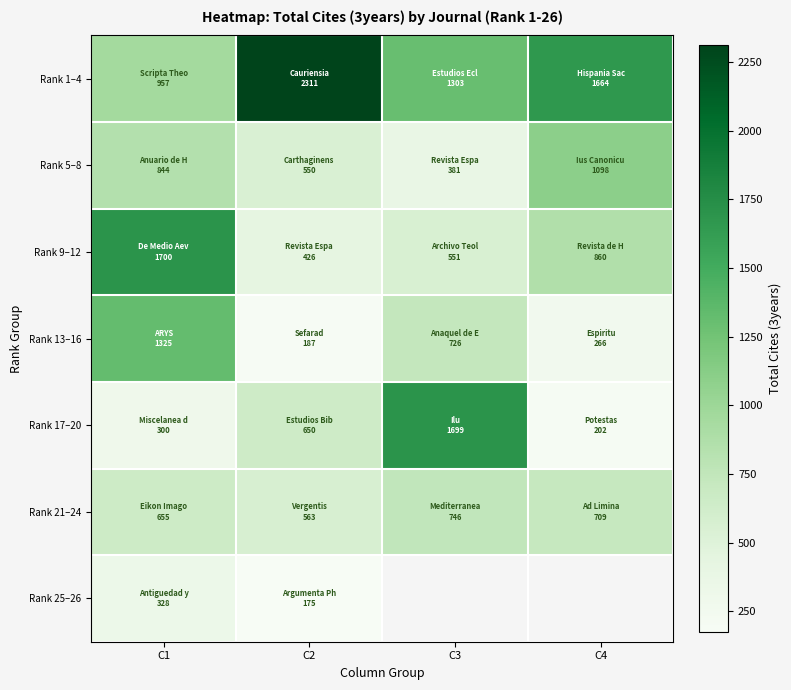

Rank the categories by Rank 9–12 value from lowest to highest.

C2, C3, C4, C1